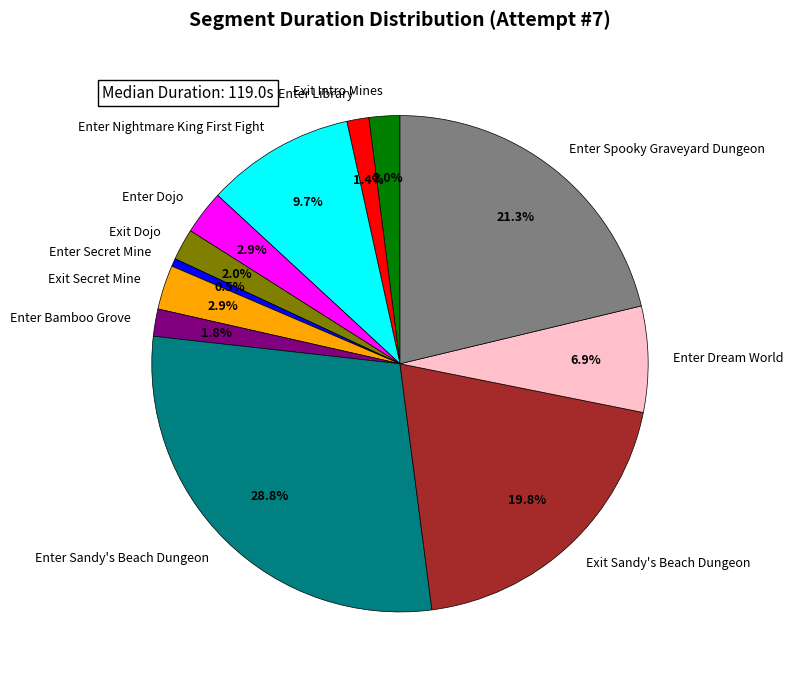

Is it true that Enter Sandy's Beach Dungeon is 39% of the pie?

False